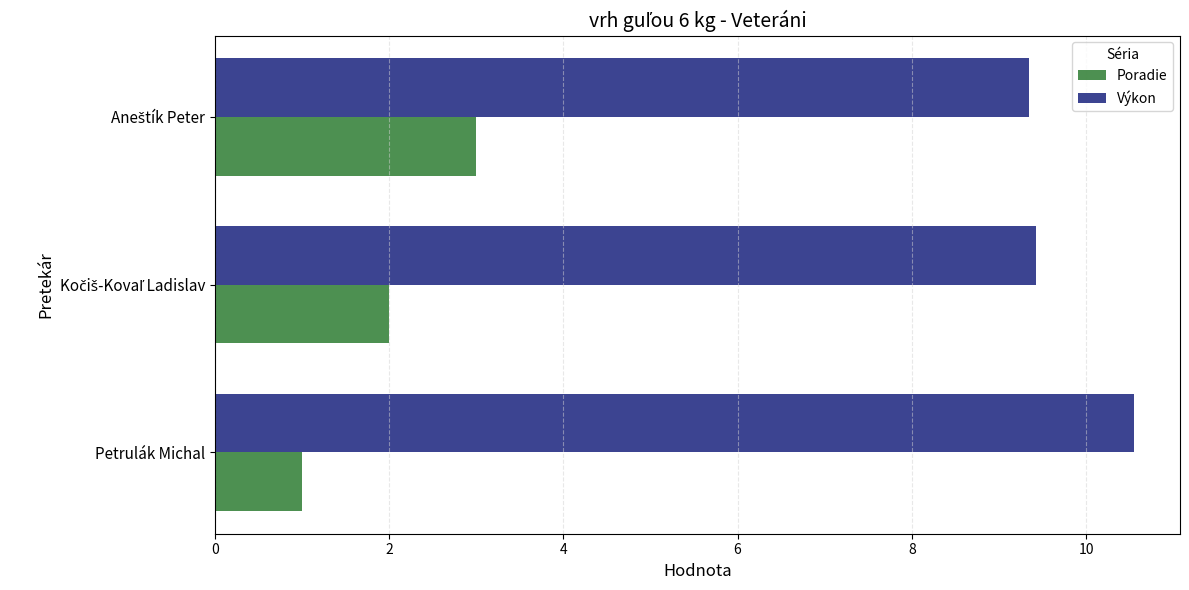

The value of Výkon at Petrulák Michal is 10.6. True or false?

True